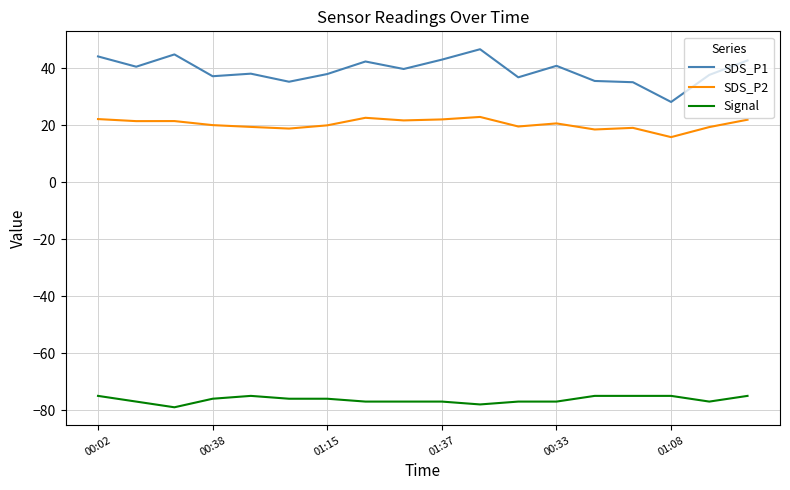

Rank the series by their maximum value, from lowest to highest.

Signal, SDS_P2, SDS_P1